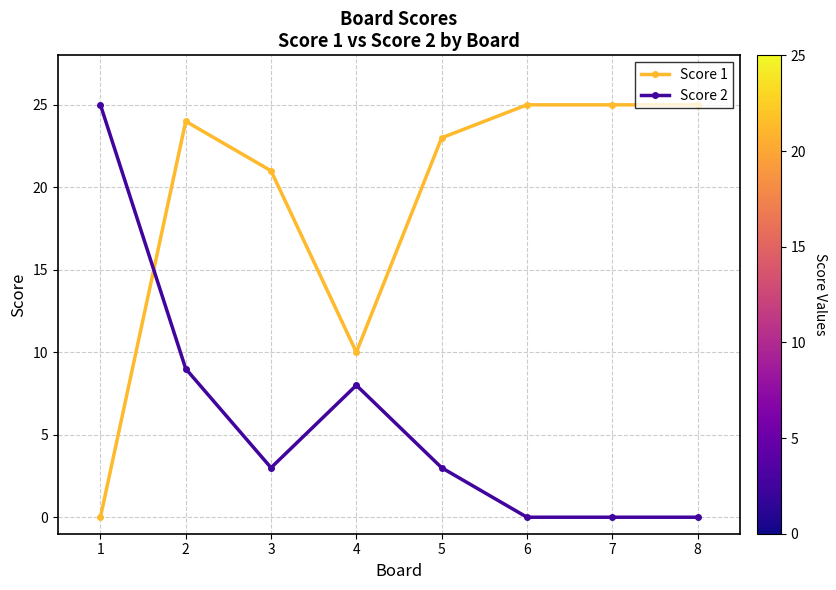

Between 4 and 8, which series saw the biggest shift?

Score 1